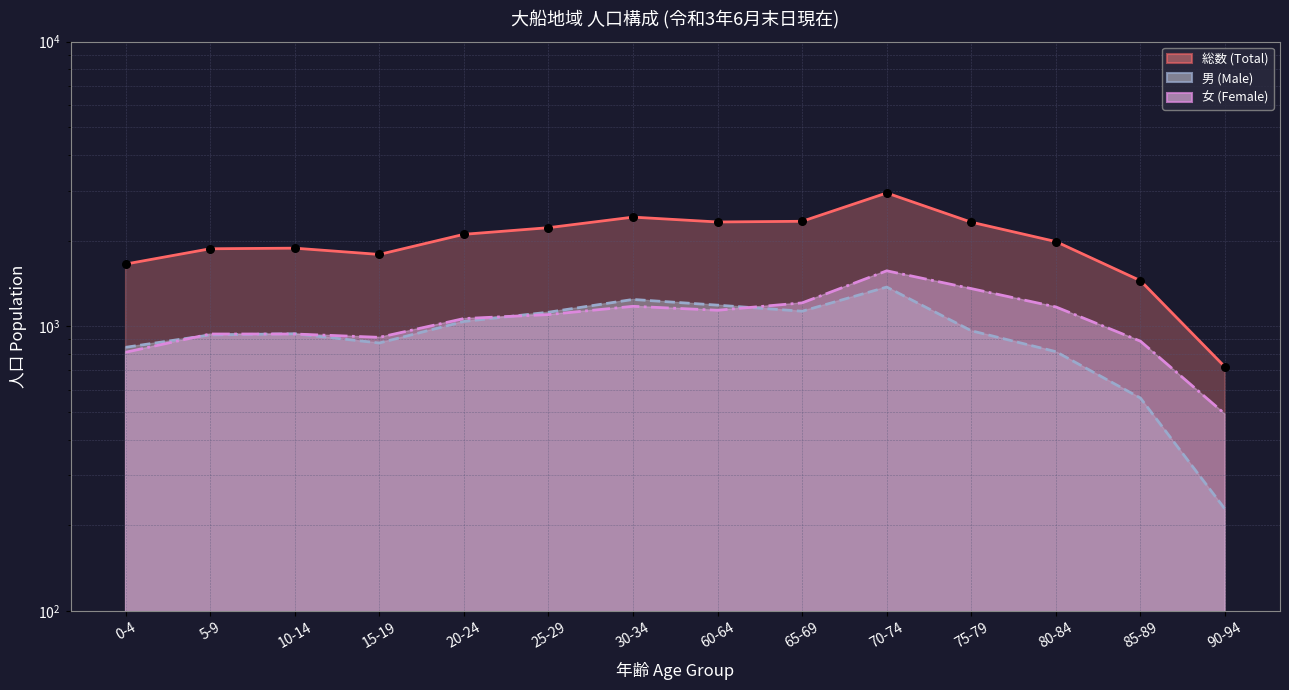

Which series contains the highest Y value?

総数 (Total)